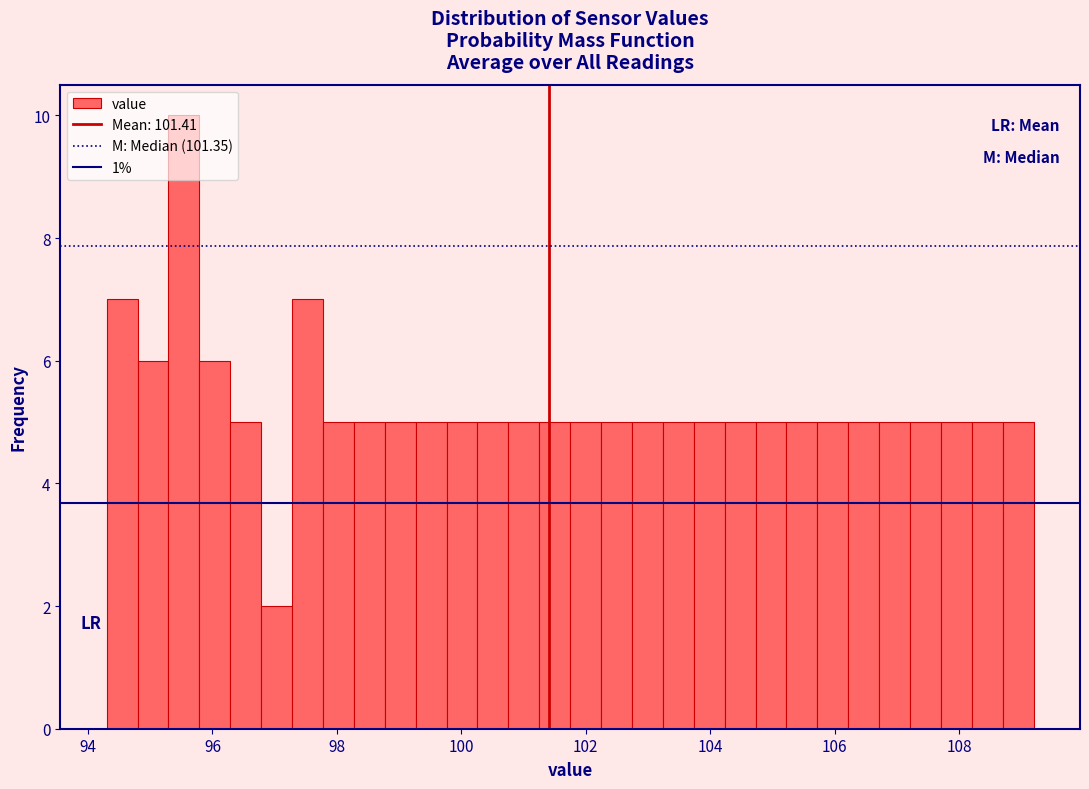

Read against the x-axis, roughly where is the centre of the tallest bar?

95.6